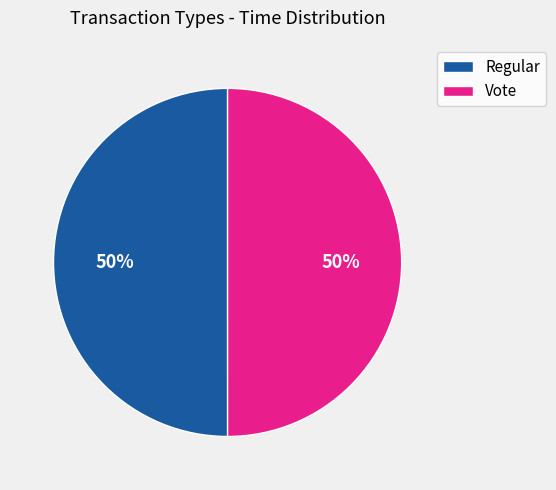

Count the number of slices in the pie.

2